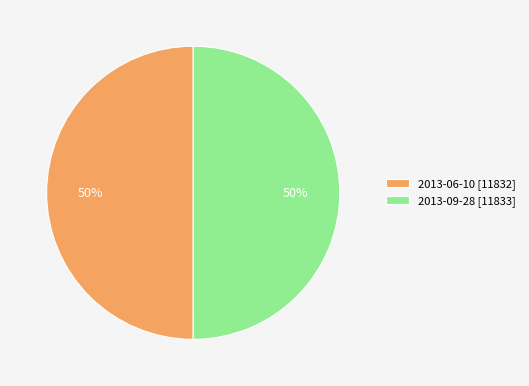

True or false: 2013-06-10 [11832] accounts for 50% of the total.

True